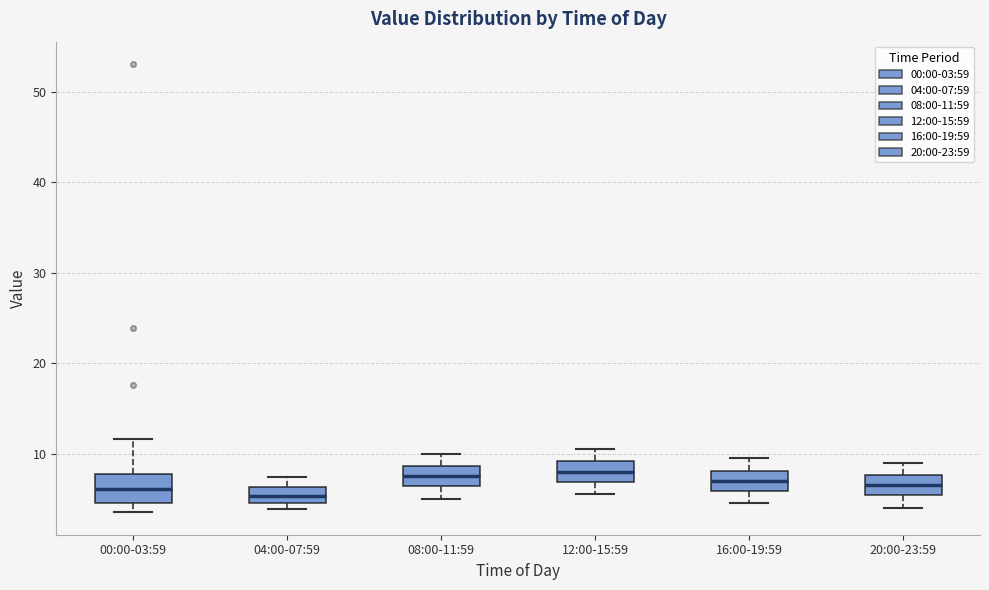

Where does the lower whisker of the box for 12:00-15:59 end on the y-axis? The values are not printed on the chart, so give them approximately, as read against the axis.

6